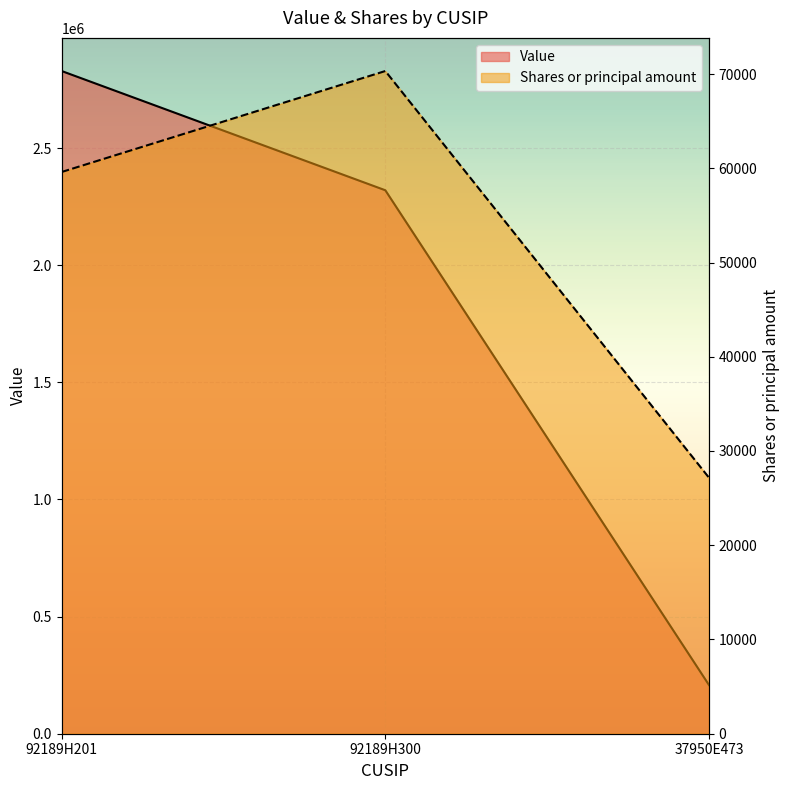

Reading left to right, extract all data points from this chart.

Value: 92189H201=2829000	92189H300=2320000	37950E473=208000
Shares or principal amount: 92189H201=59604	92189H300=70317	37950E473=27166